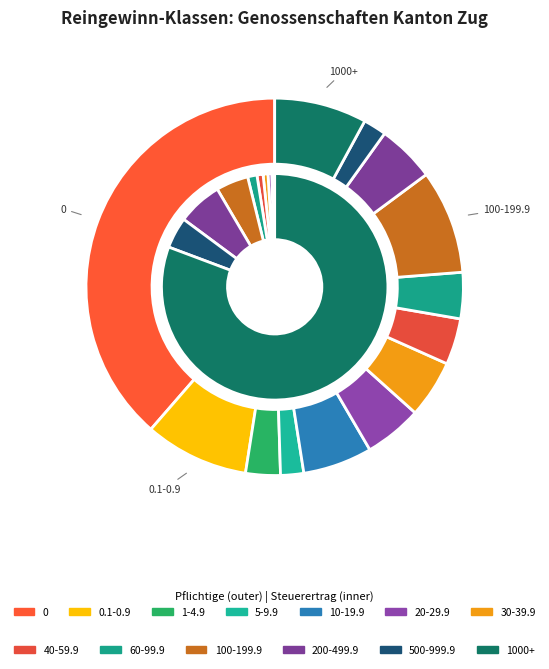

True or false: 50-59.9 accounts for 12% of the total.

False